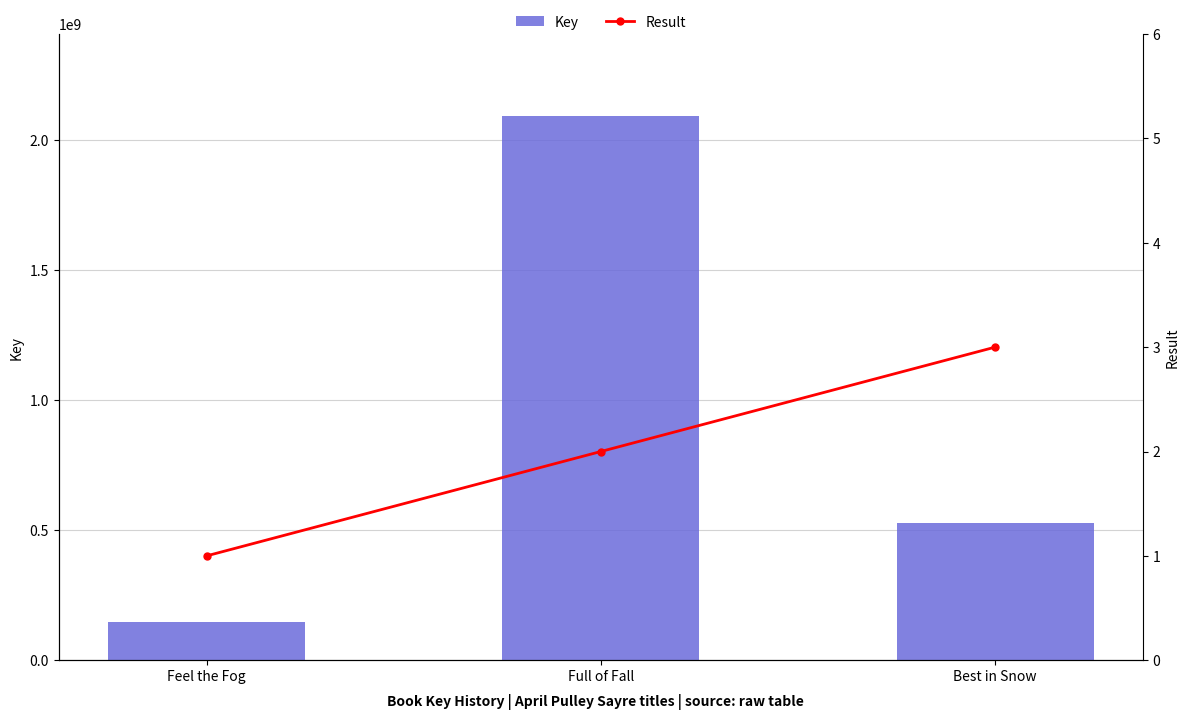

What value does the Result series have at Feel the Fog?

1